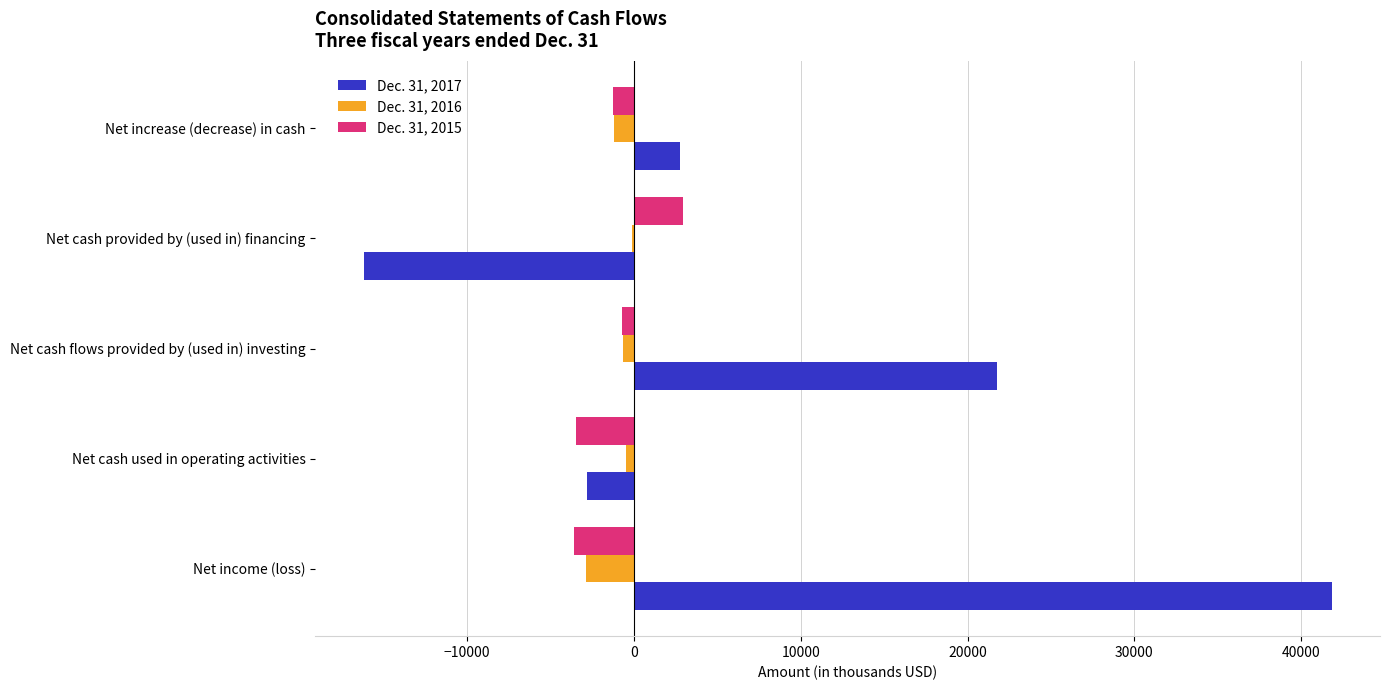

The value of Dec. 31, 2017 at Net cash provided by (used in) financing is -16204. True or false?

True